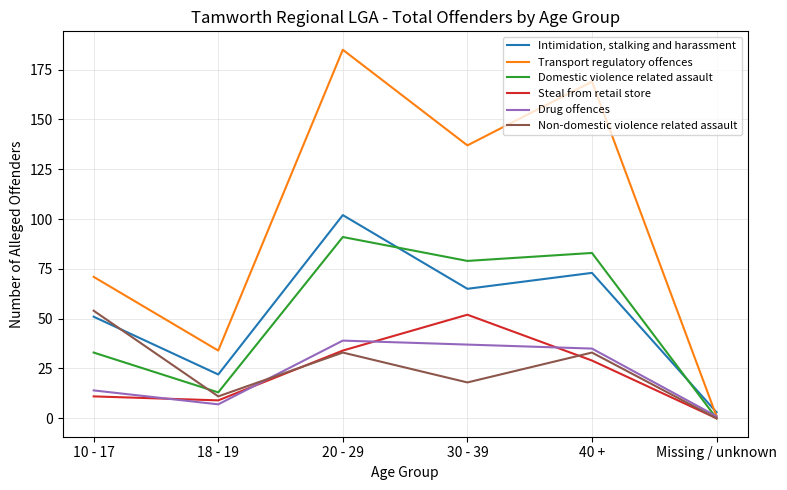

What is the difference between the highest and lowest values at 40 +?

140